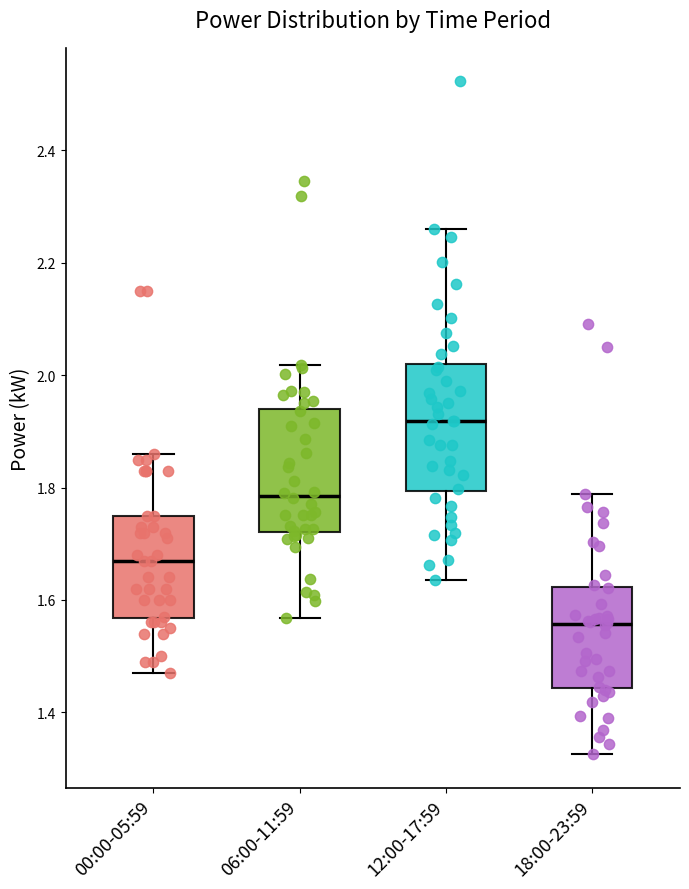

Where does the lower whisker of the box for 18:00-23:59 end on the y-axis? The values are not printed on the chart, so give them approximately, as read against the axis.

1.32